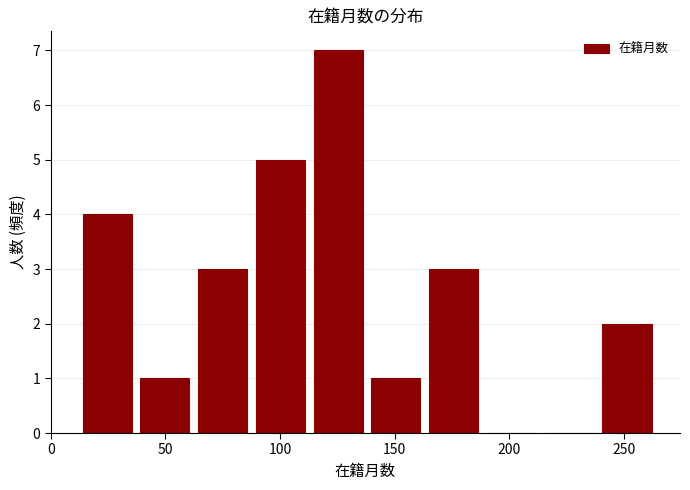

Reading left to right, list every bar in this chart as the range it spans on the x-axis followed by its height. Neither the bar edges nor the heights are printed on the chart, so give them approximately, as read against the axes.

10 to 35: 4
35 to 60: 1
60 to 90: 3
90 to 115: 5
115 to 140: 7
140 to 165: 1
165 to 190: 3
190 to 215: 0
215 to 240: 0
240 to 265: 2